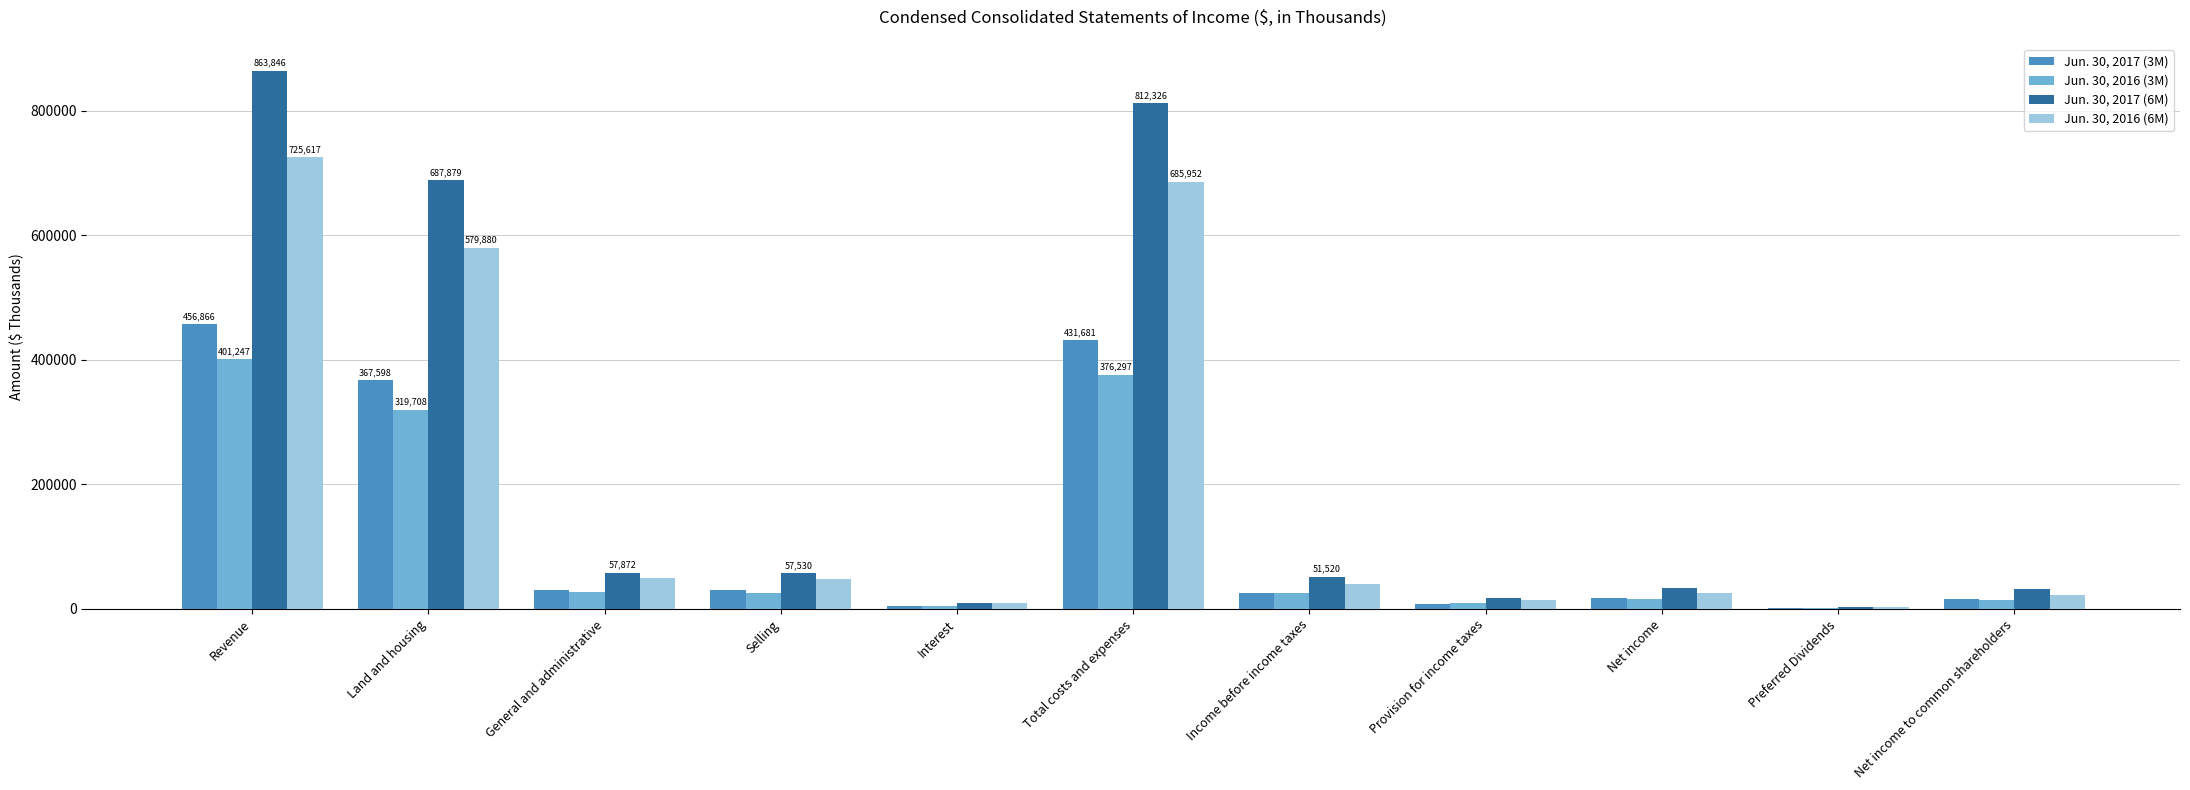

How many series are shown in this chart?

4